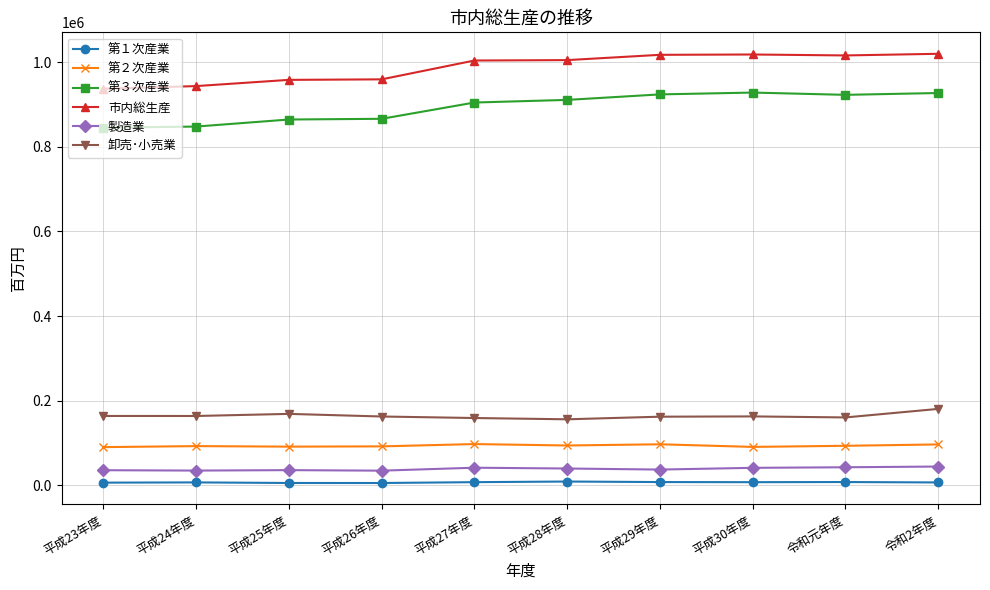

List the series in order of their peak value, lowest first.

第１次産業, 製造業, 第２次産業, 卸売･小売業, 第３次産業, 市内総生産